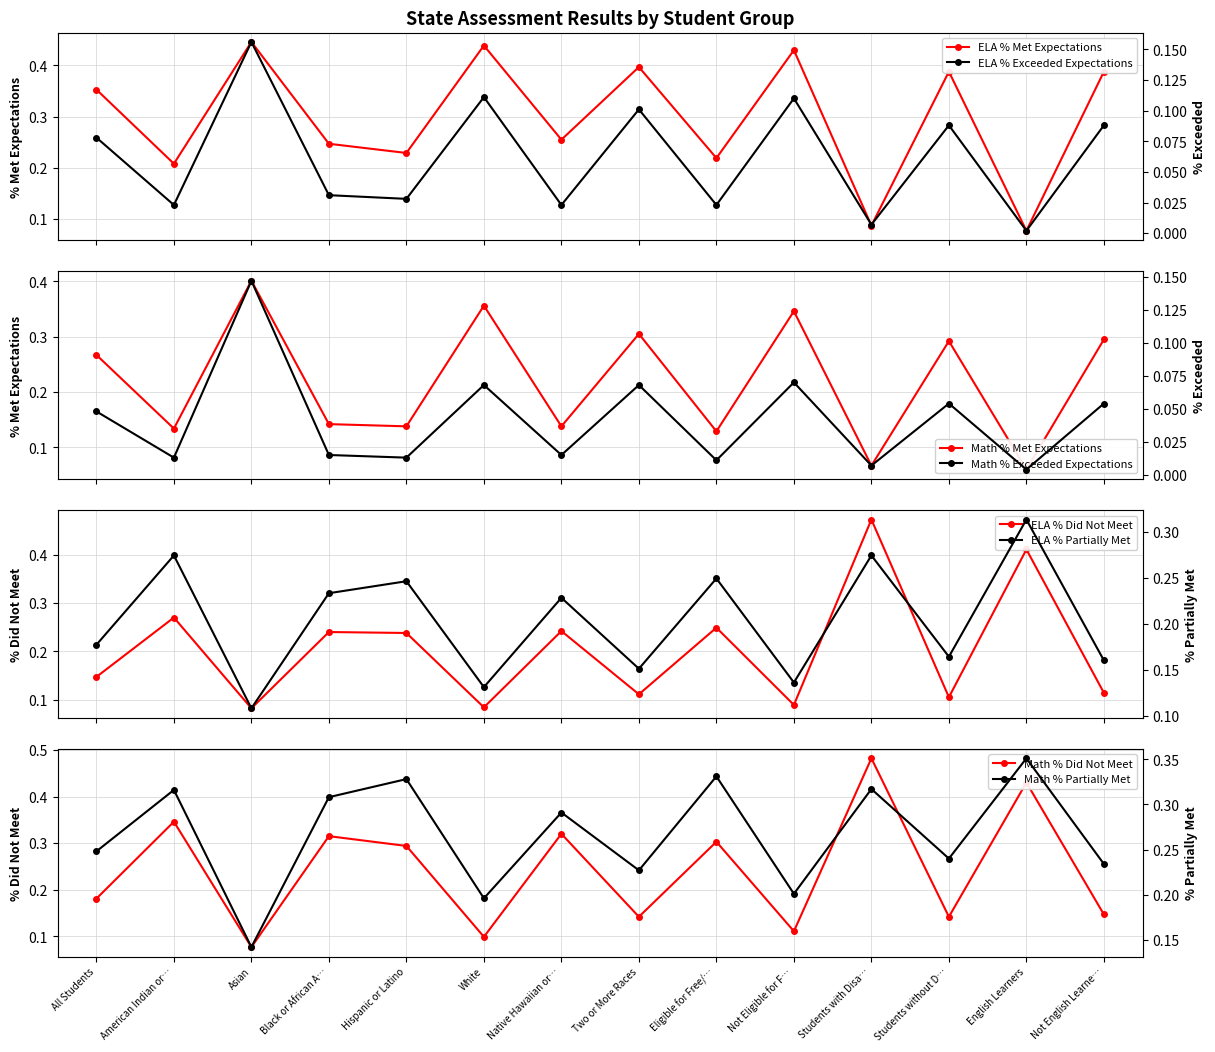

Read the ELA % Met Expectations value at Asian.

0.4